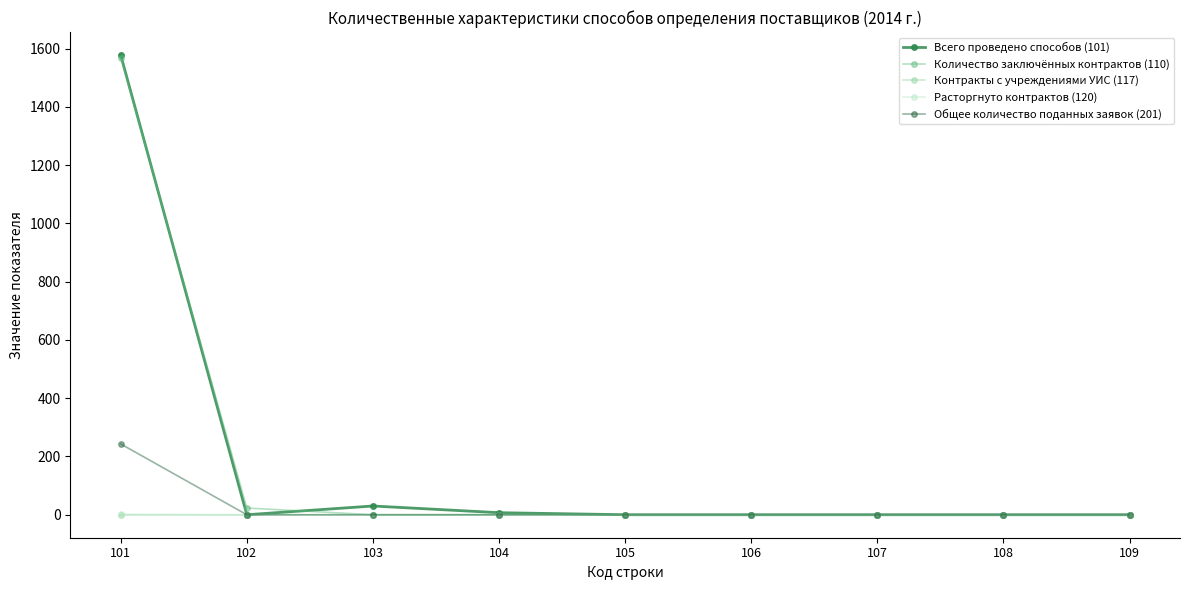

How many distinct data groups are displayed?

5